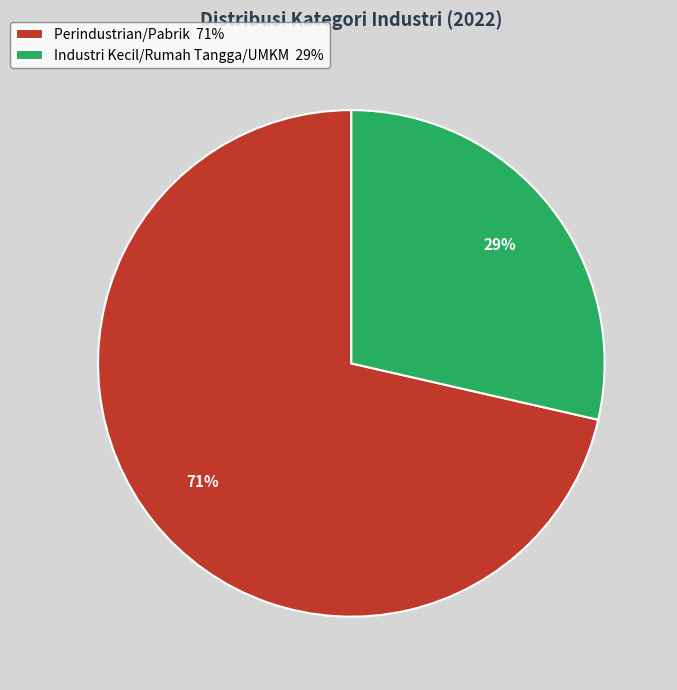

Which has a higher value, Perindustrian/Pabrik or Industri Kecil/Rumah Tangga/UMKM?

Perindustrian/Pabrik